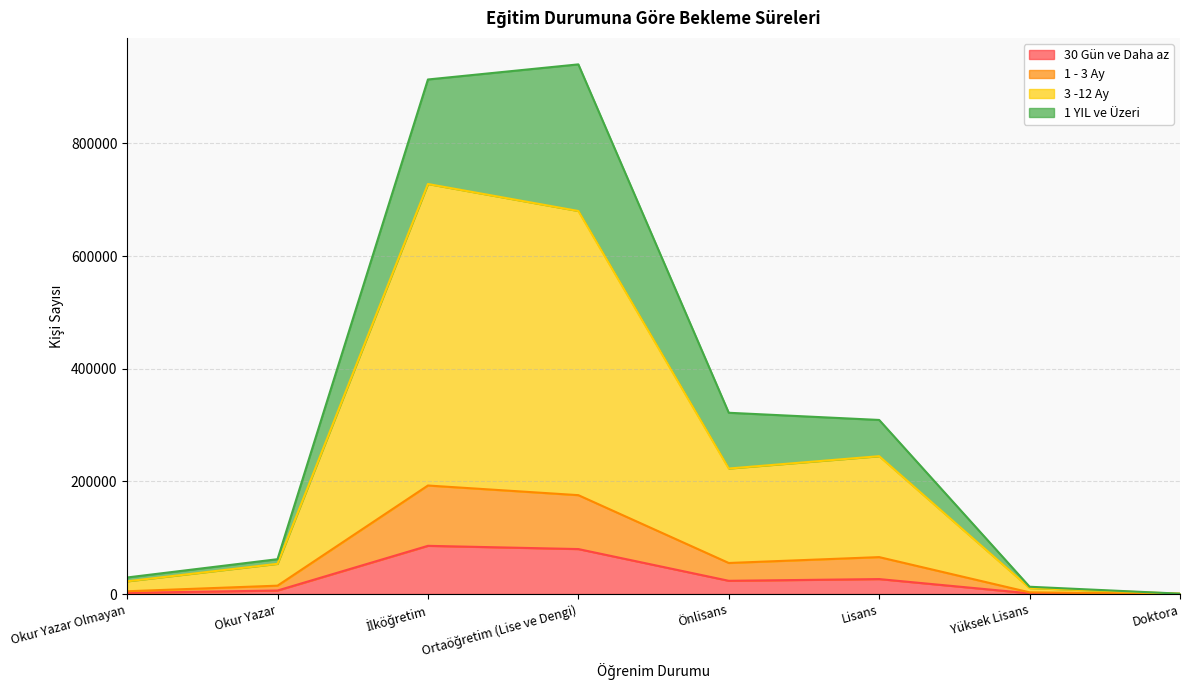

What position from the left is Okur Yazar Olmayan?

1